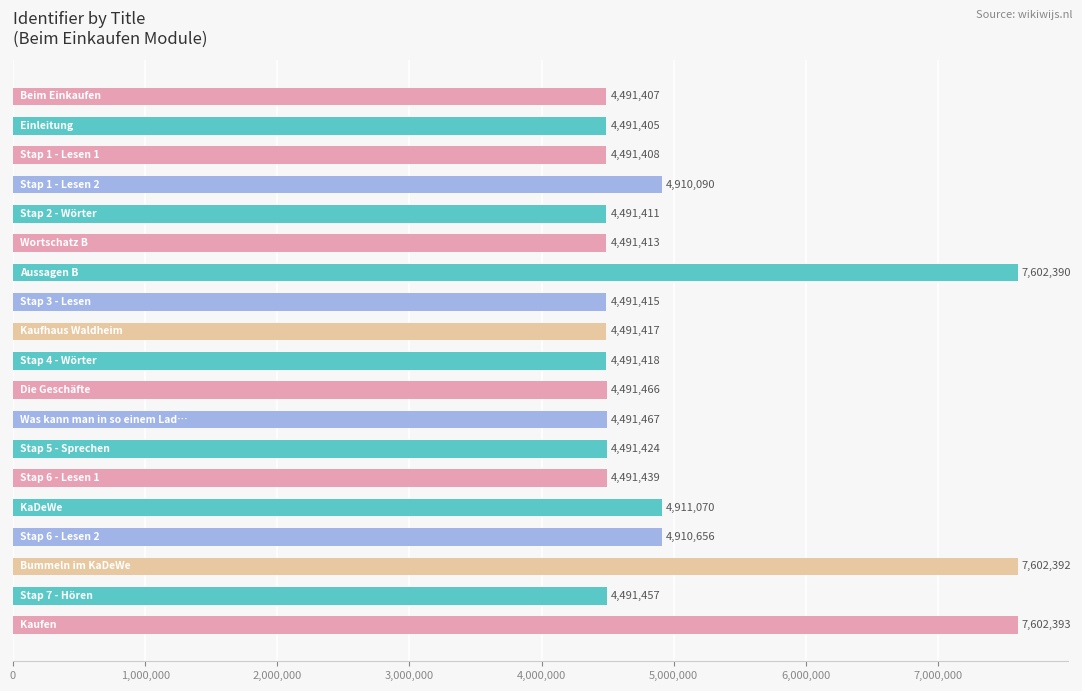

What is the minimum value shown in the chart?

4491405